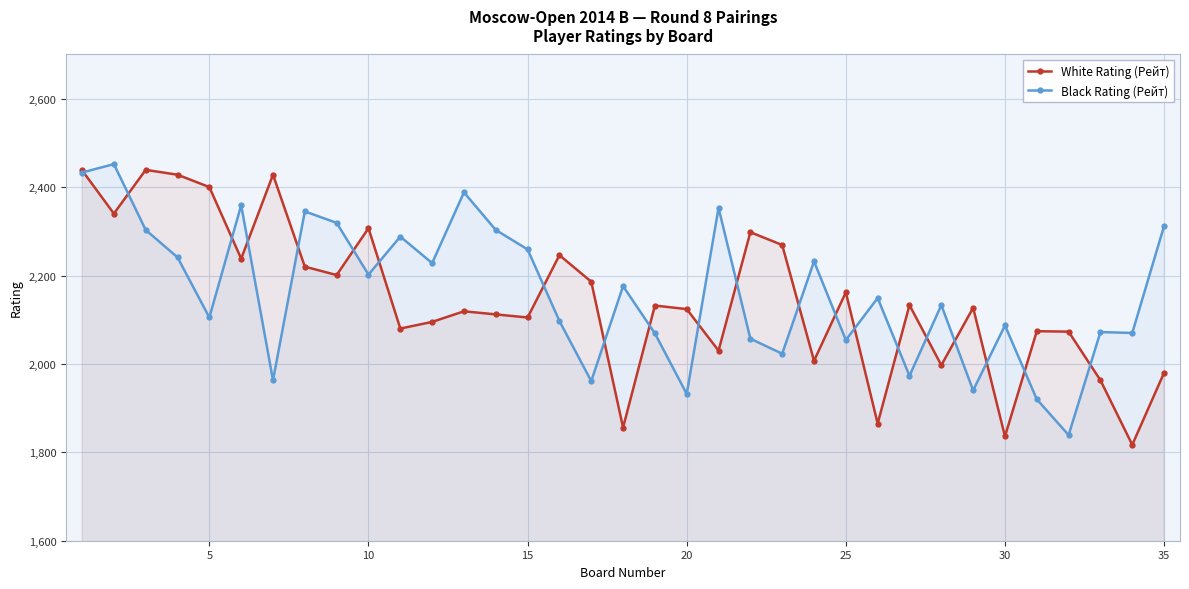

How many interior local peaks does the White Rating (Рейт) series have?

11